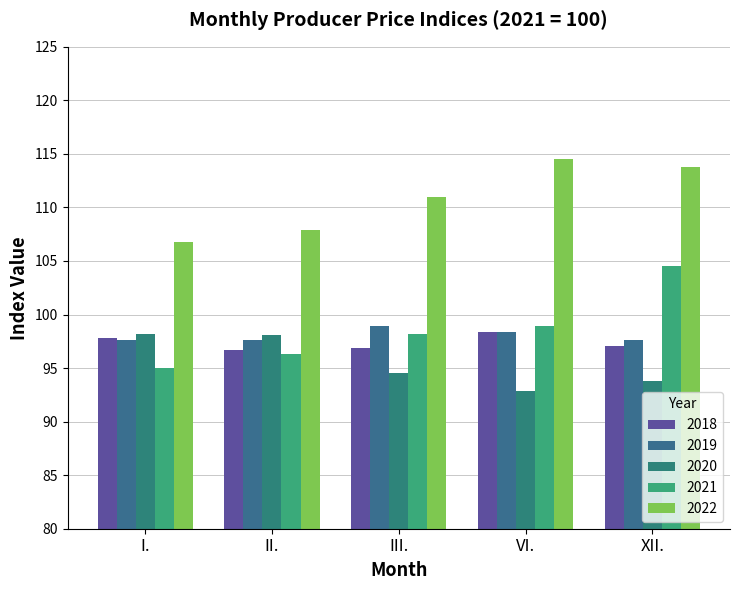

The 2022 series shows 30.8 at III.. True or false?

False